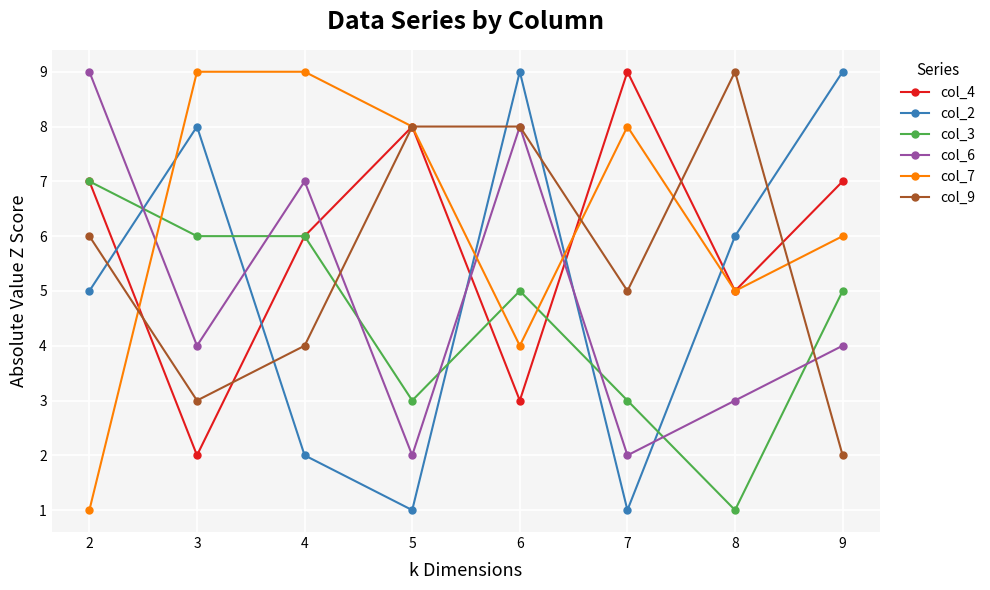

Is the value of col_2 at 5 greater than the value of col_3 at 9?

No